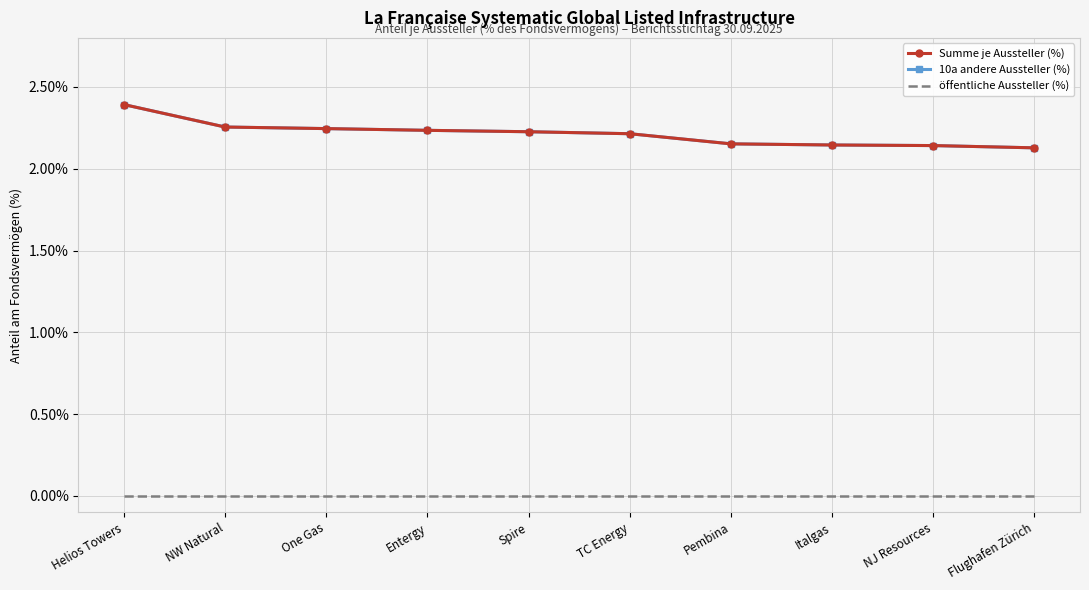

The 10a andere Aussteller (%) series shows 3.0 at TC Energy. True or false?

False